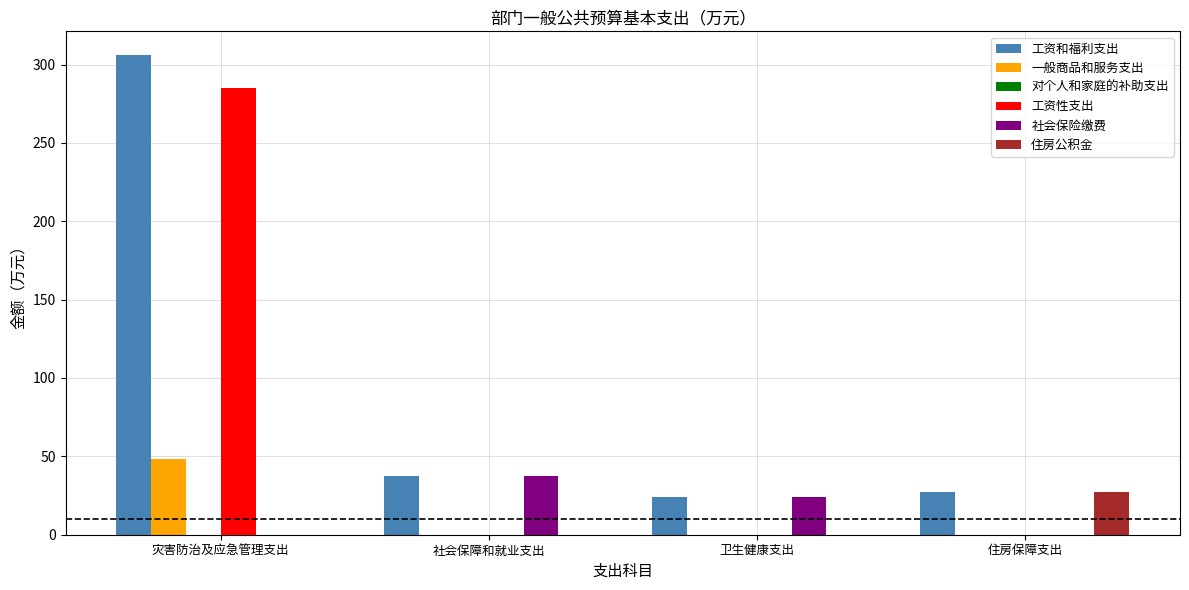

What is the sum of the 工资性支出 values at 社会保障和就业支出 and 灾害防治及应急管理支出?

284.8